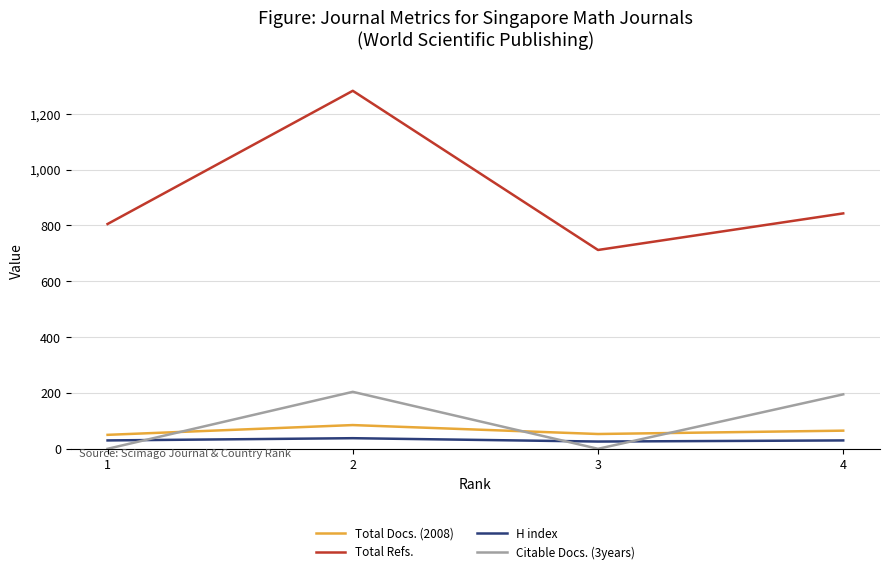

The value of Total Refs. at 4 is 1189. True or false?

False